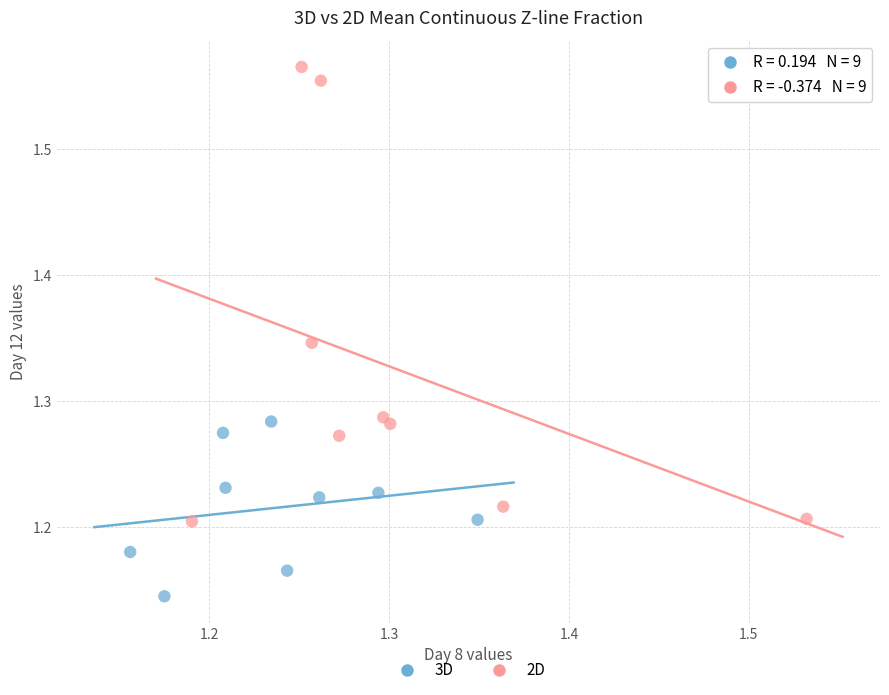

What are all the series names shown in the legend?

3D, 2D